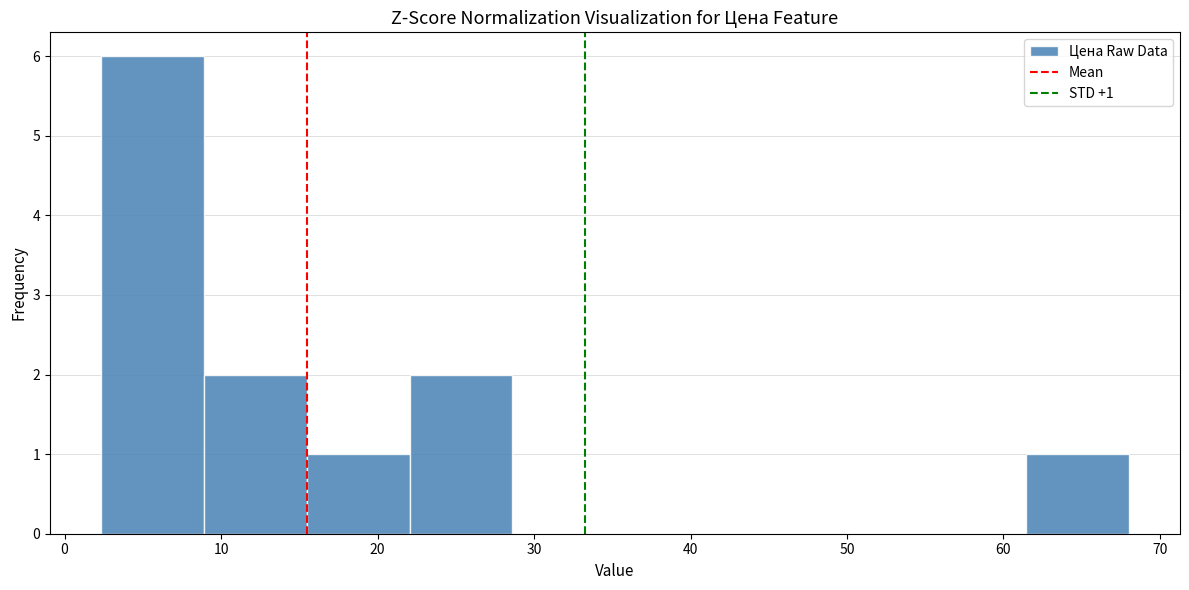

Which range on the x-axis has the tallest bar?

2 to 9